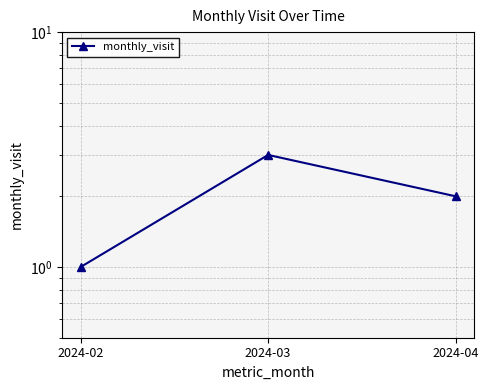

Rank the categories by value from lowest to highest.

2024-02, 2024-04, 2024-03